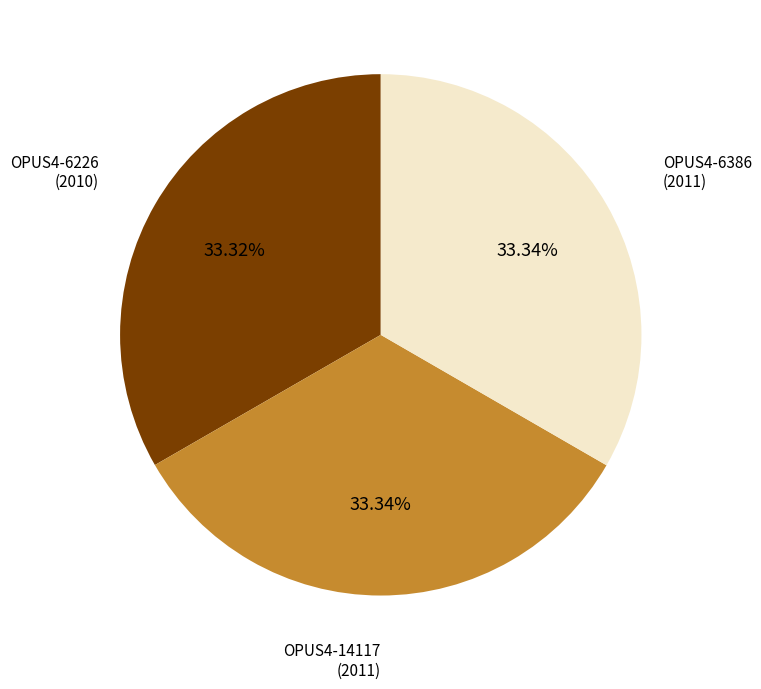

How many segments does this pie chart have?

3